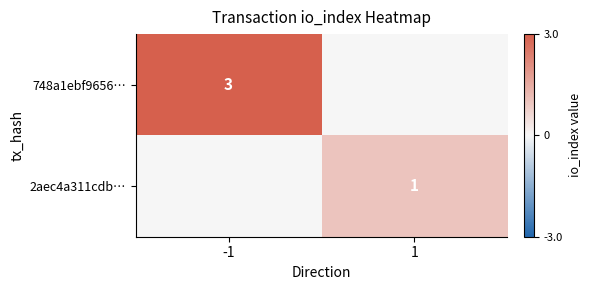

The value of 748a1ebf9656… at -1 is 3. True or false?

True